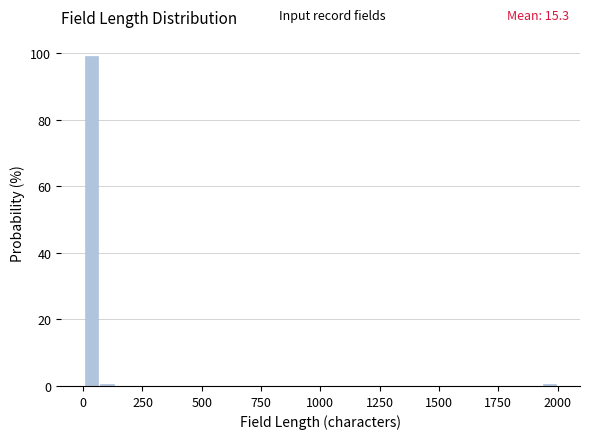

Around what value on the x-axis is the tallest bar? Give the approximate position of its centre, as read against the axis.

50